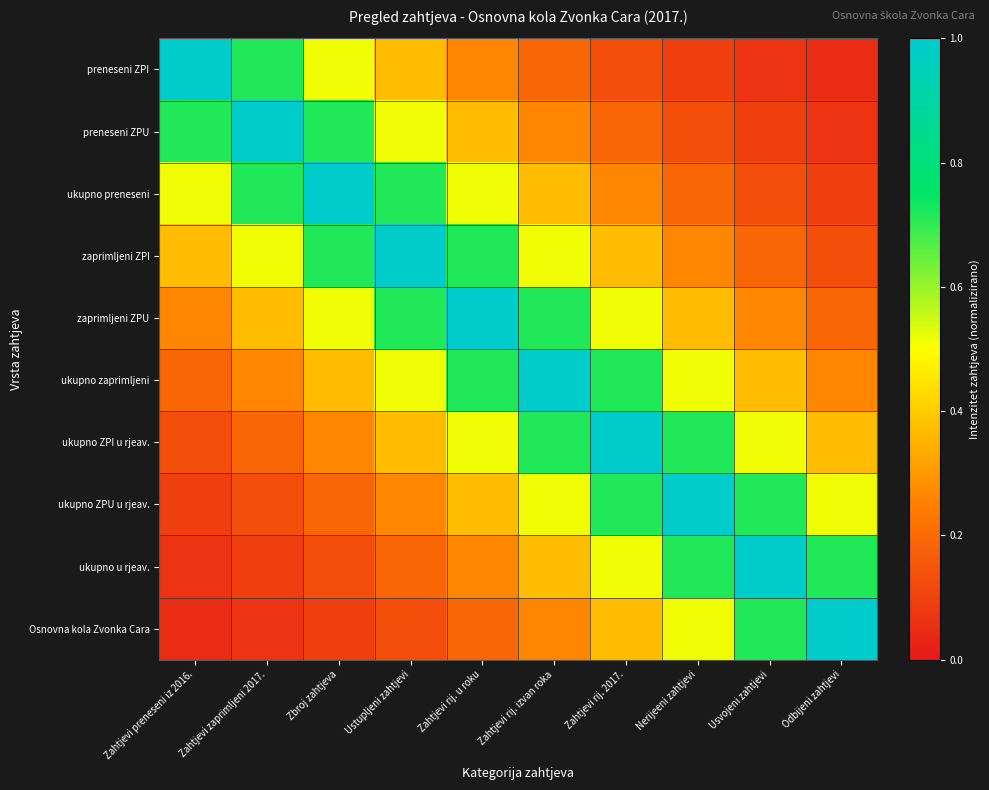

At how many categories does at least one series exceed 0?

10